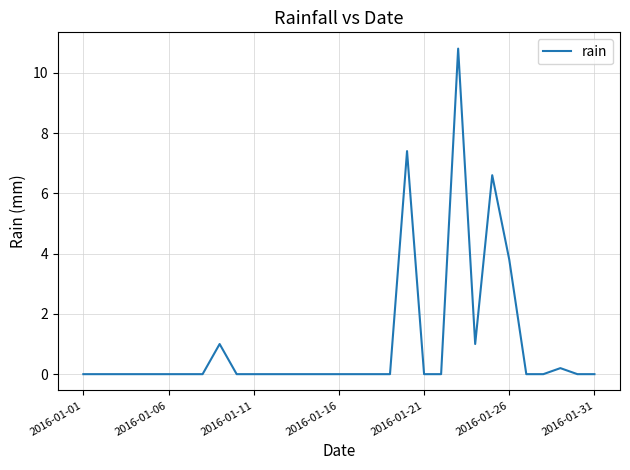

What is the greatest value displayed?

10.8